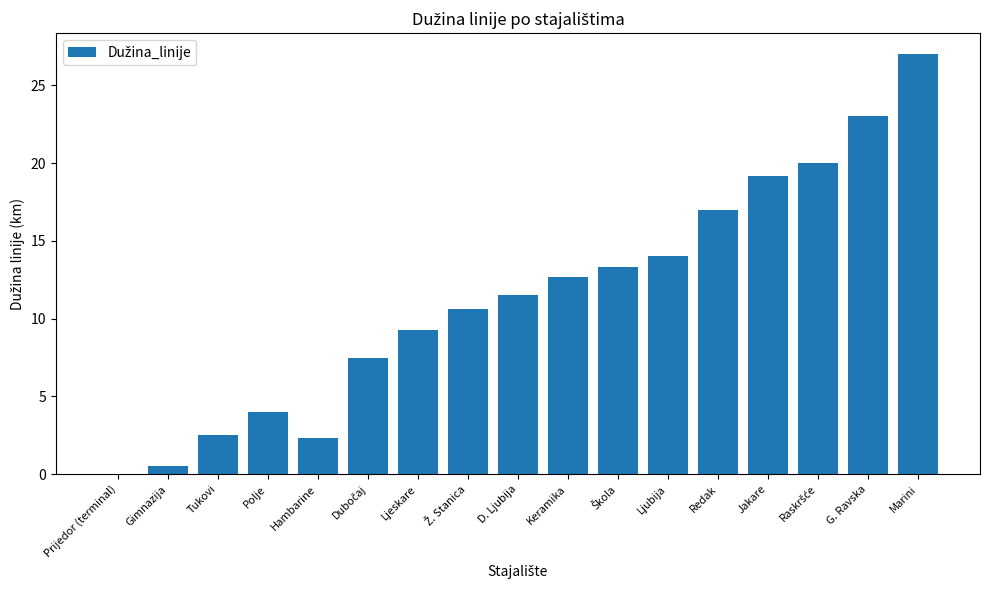

Read the value at Tukovi.

2.5